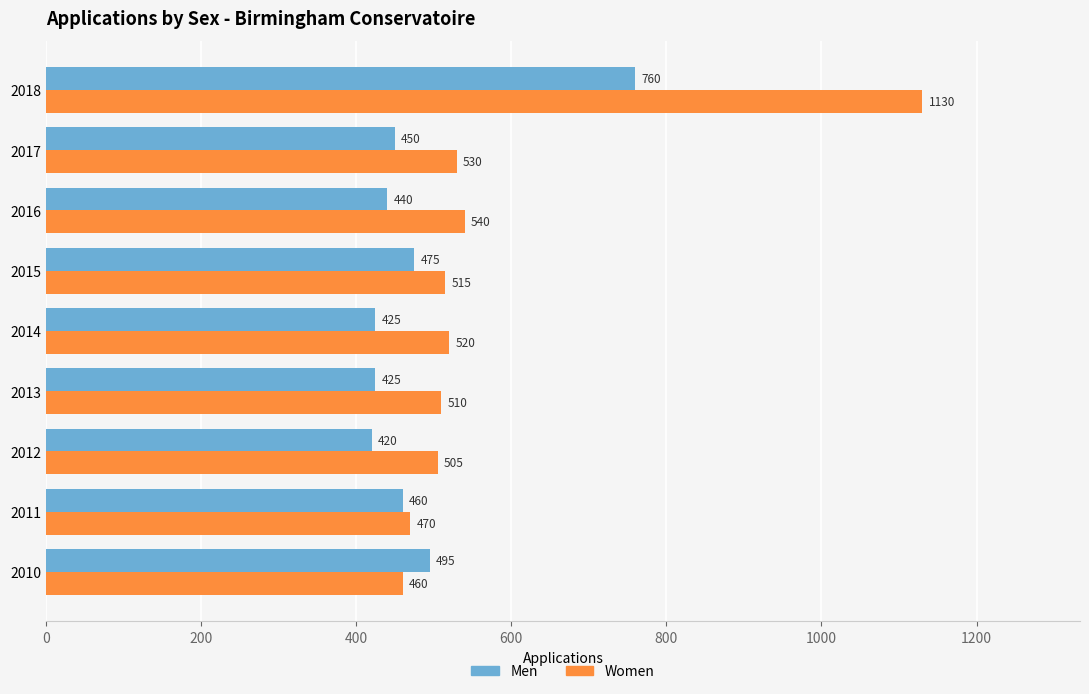

At how many categories does at least one series exceed 873?

1